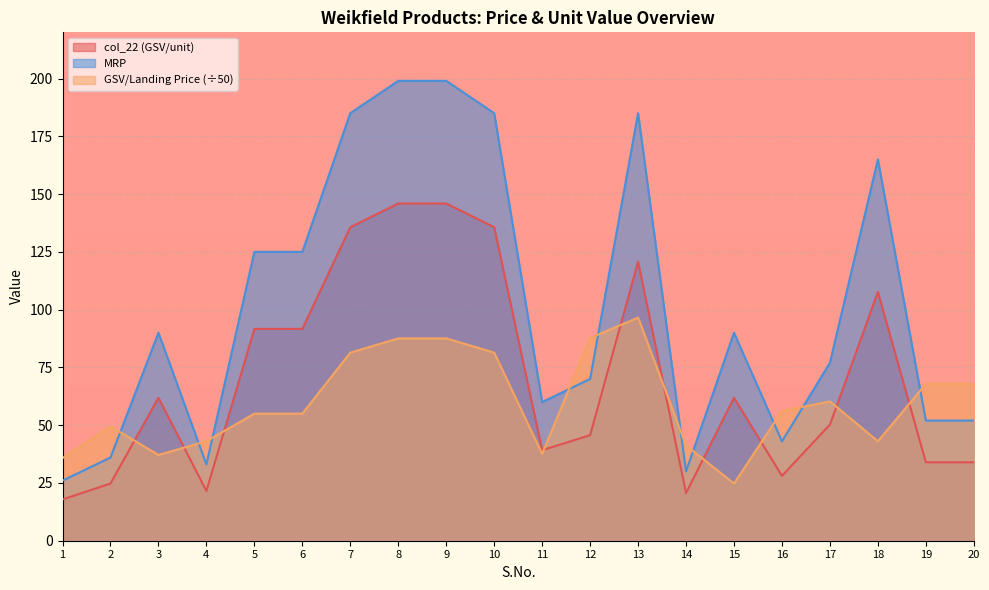

Reading left to right, what are all the values shown in this chart?

col_22: 17.9	24.8	61.9	21.5	91.7	91.7	135.7	145.9	145.9	135.7	39.1	45.7	120.7	20.6	61.9	28.1	50.2	107.7	33.9	33.9
GSV/Landing Price: 35.8	49.5	37.1	43.1	55.0	55.0	81.4	87.6	87.6	81.4	37.6	87.7	96.6	41.2	24.8	56.1	60.3	43.1	67.9	67.9
MRP: 26.0	36.0	90.0	33.0	125.0	125.0	185.0	199.0	199.0	185.0	60.0	70.0	185.0	30.0	90.0	43.0	77.0	165.0	52.0	52.0